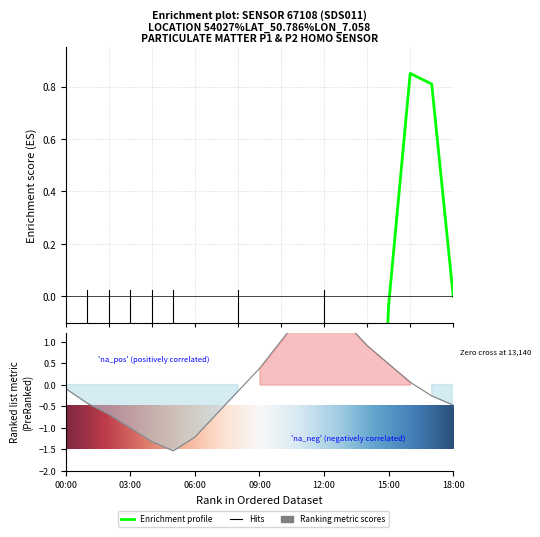

What is the change in value from 06:00 to 13?

+2.1